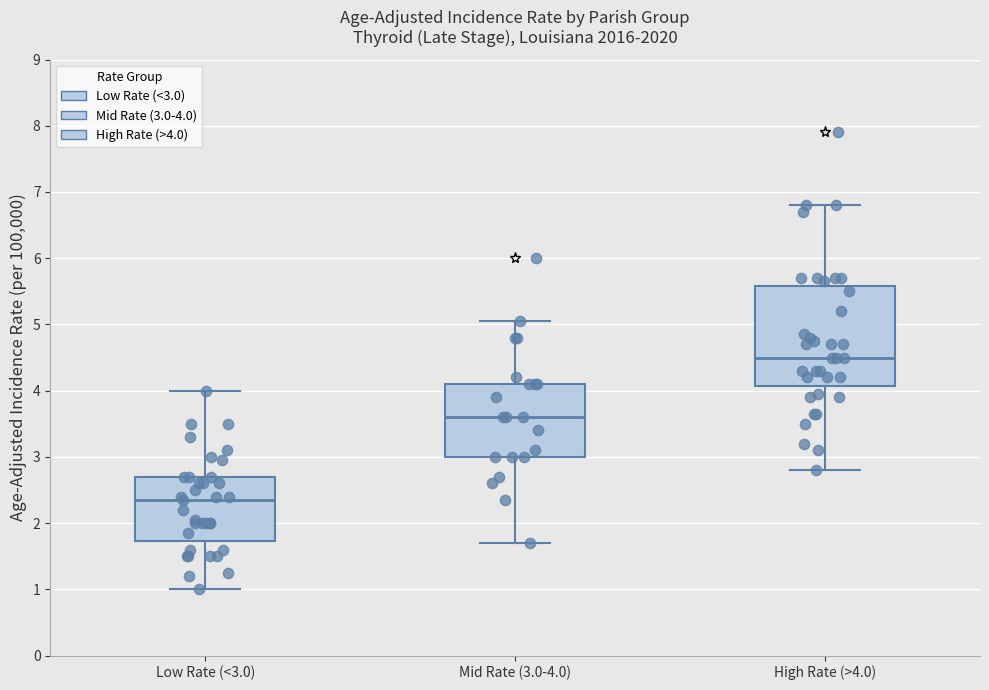

Where does the median line of the box for Mid Rate (3.0-4.0) sit on the y-axis? The values are not printed on the chart, so give them approximately, as read against the axis.

3.6